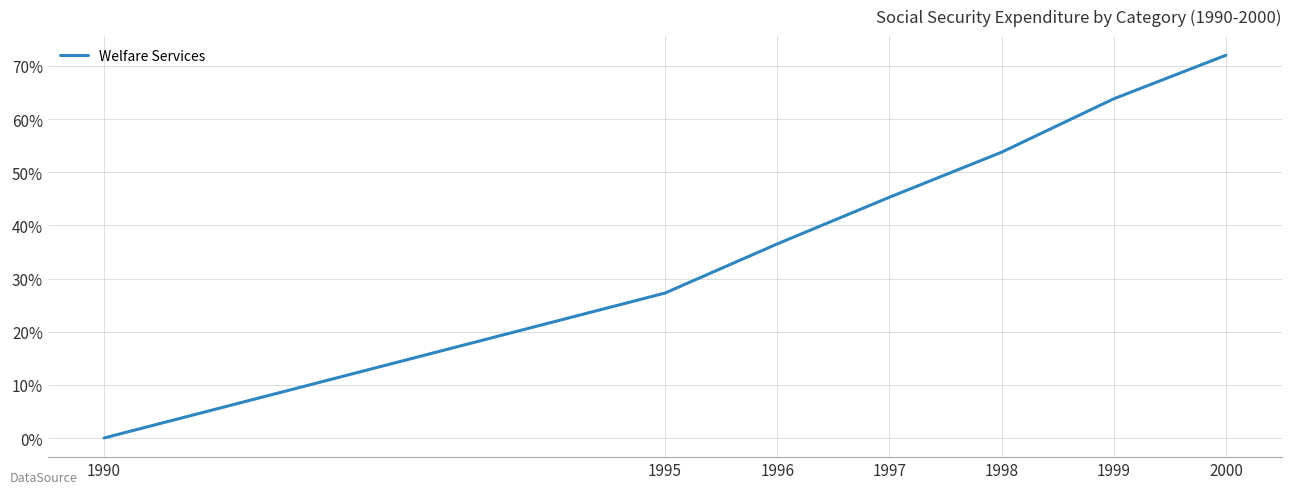

What is the change in value from 1990 to 1997?

+45.3